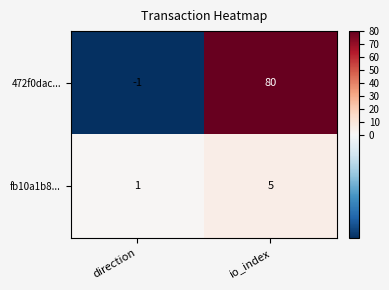

What is the difference between the highest and lowest values at io_index?

75